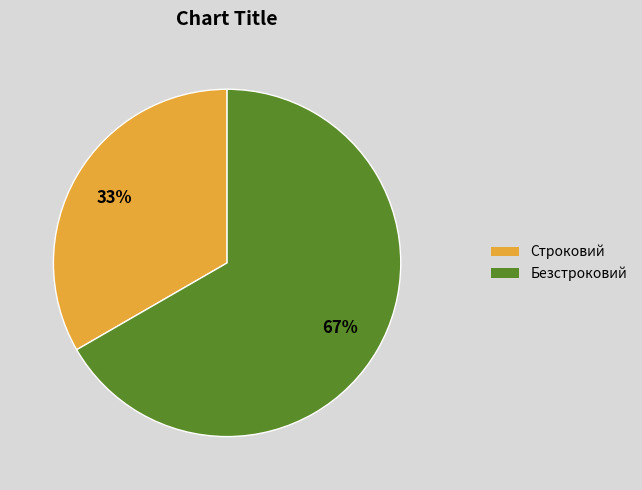

Approximately how many times larger is the value at Строковий compared to Безстроковий?

0.5